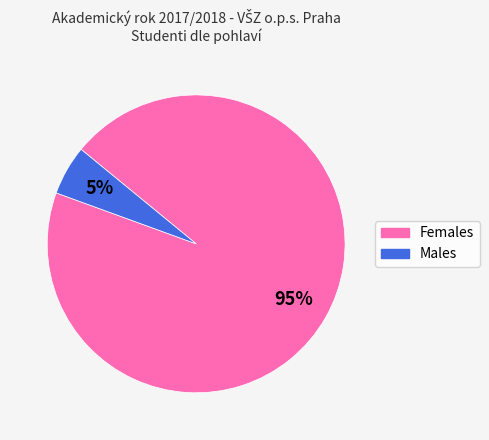

Count the number of slices in the pie.

2